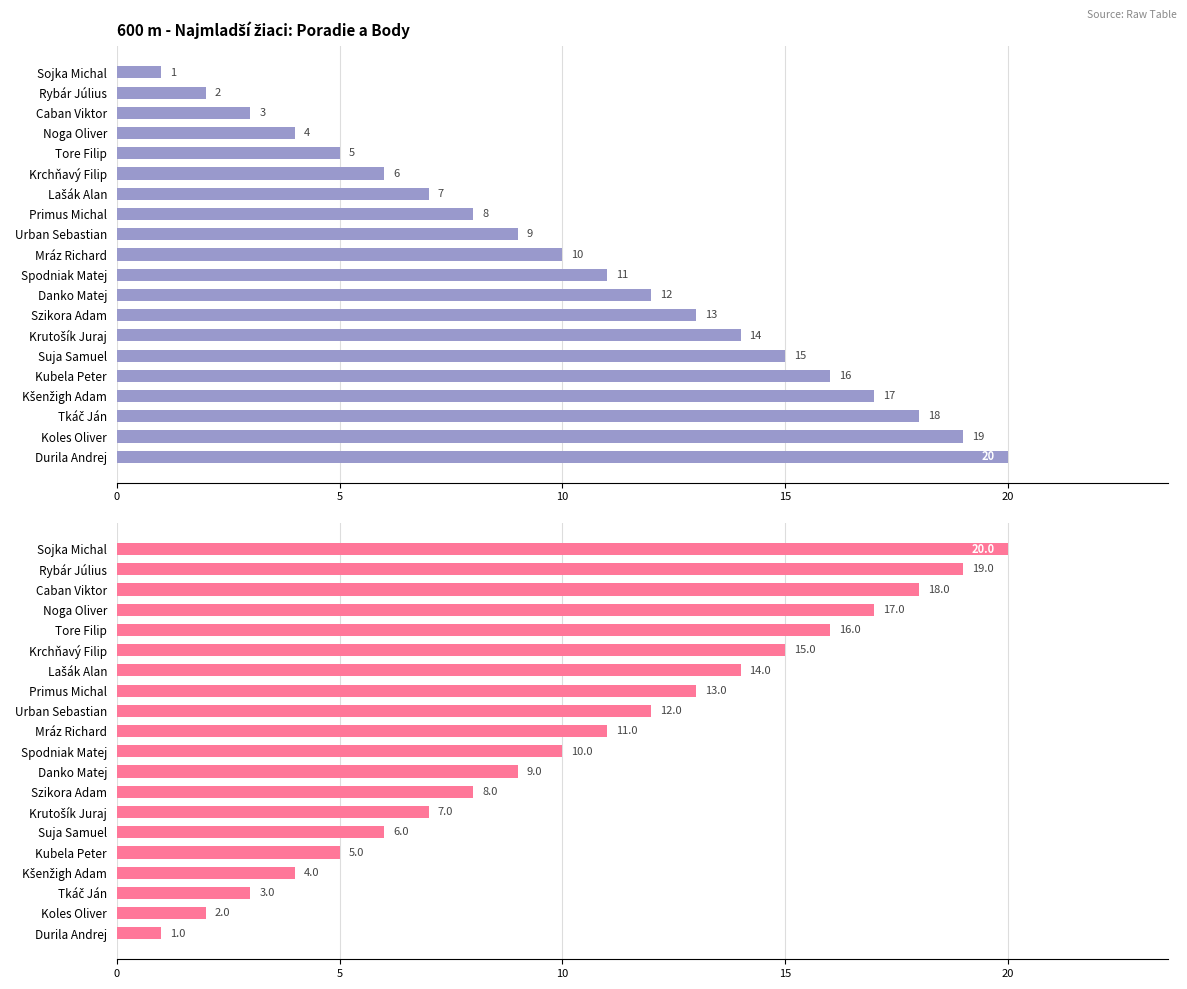

Rank the series by their maximum value, from highest to lowest.

Poradie (sourhn.), Body